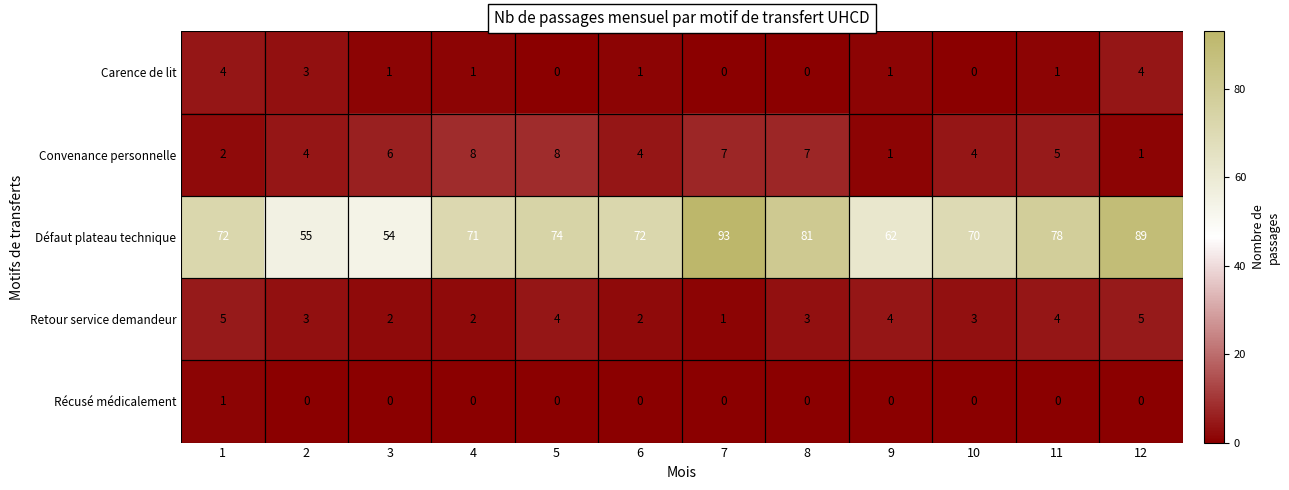

What is the difference between the highest and lowest values at 5?

74